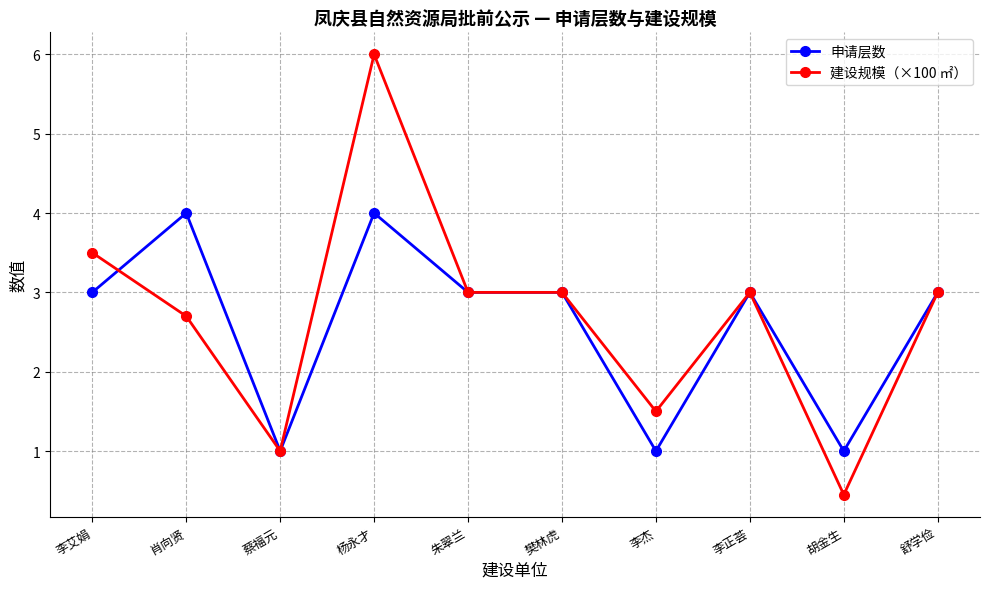

What is the total value across all series at 杨永才?

10.0